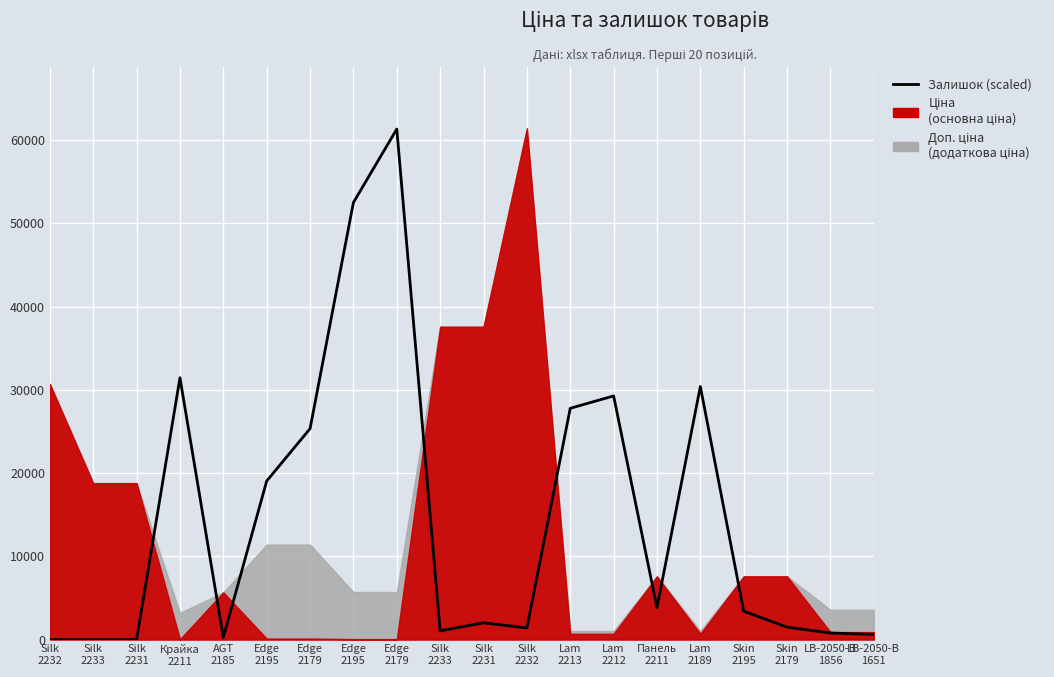

The chart shows a value of 52520.6 at Edge
2195. True or false?

True